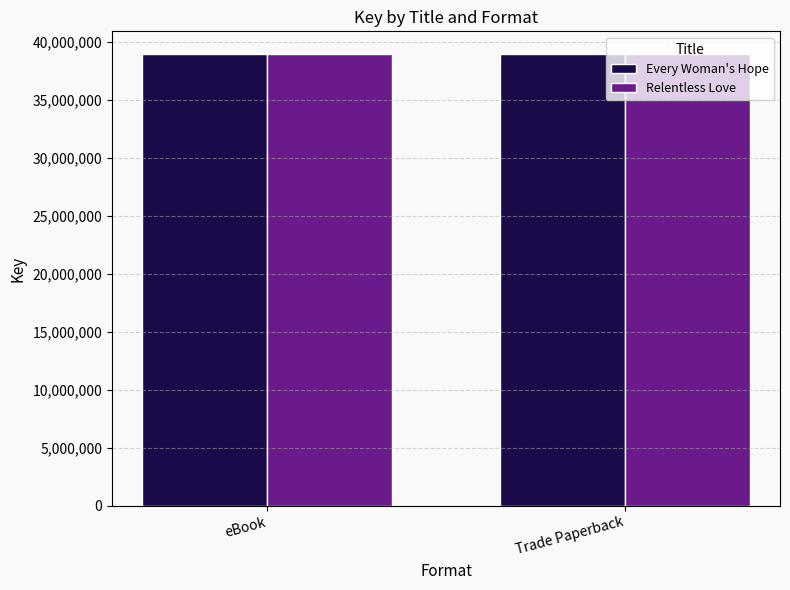

What are all the series names shown in the legend?

Every Woman's Hope, Relentless Love